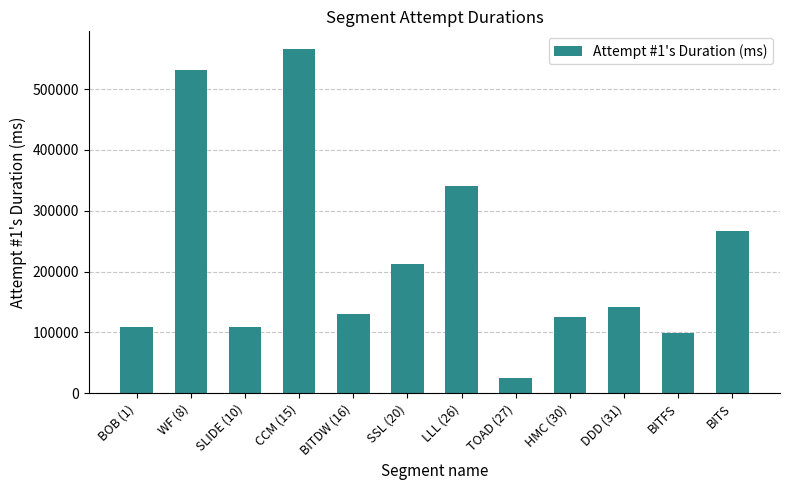

Is it true that the value at SSL (20) is 211785?

True